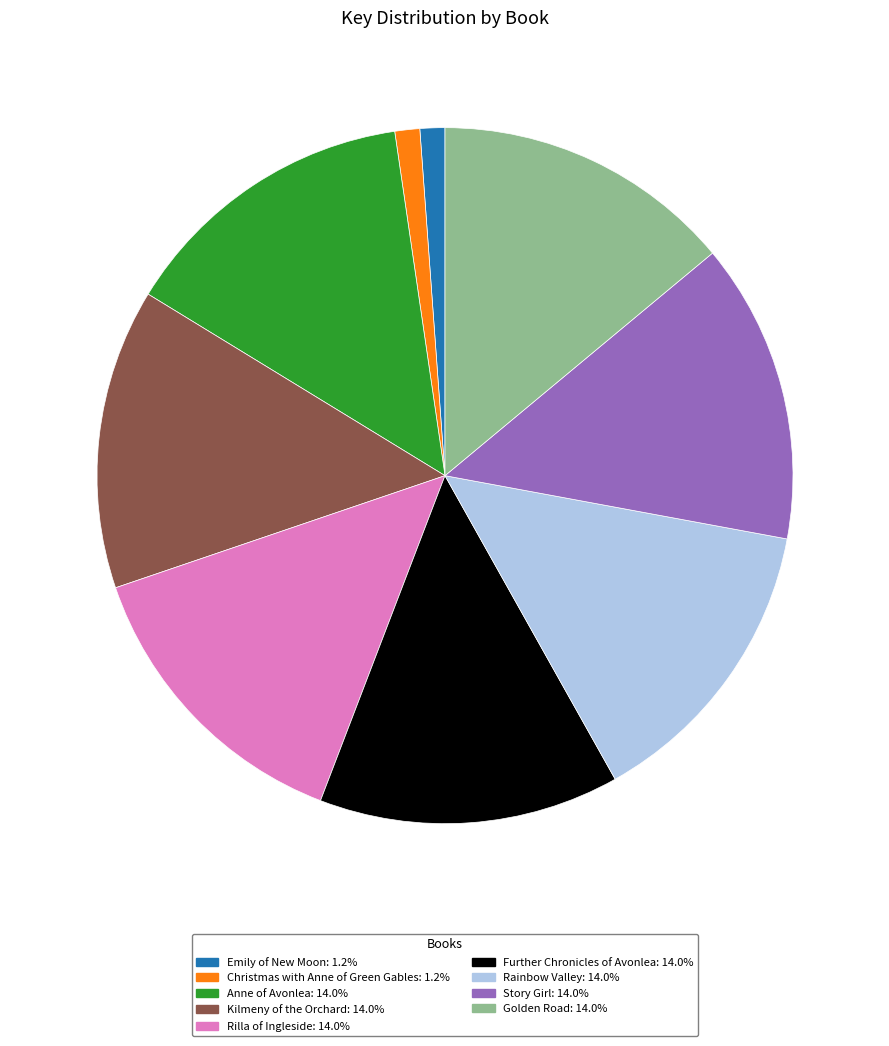

Does any single category account for the majority?

No